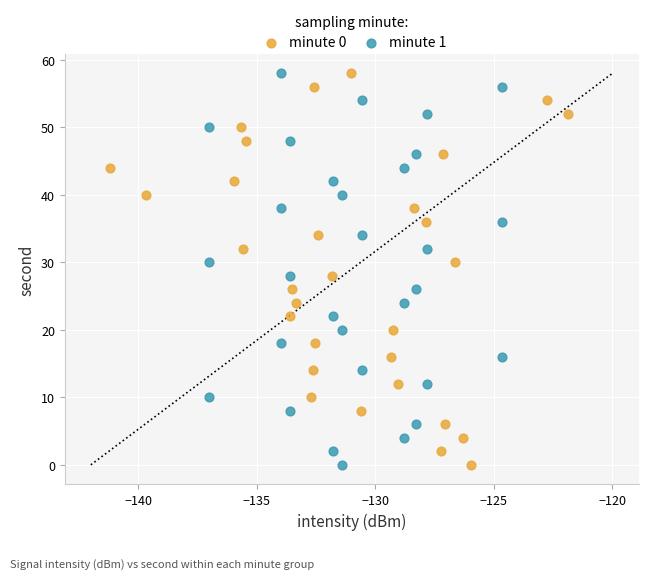

What are all the series names shown in the legend?

minute 0, minute 1